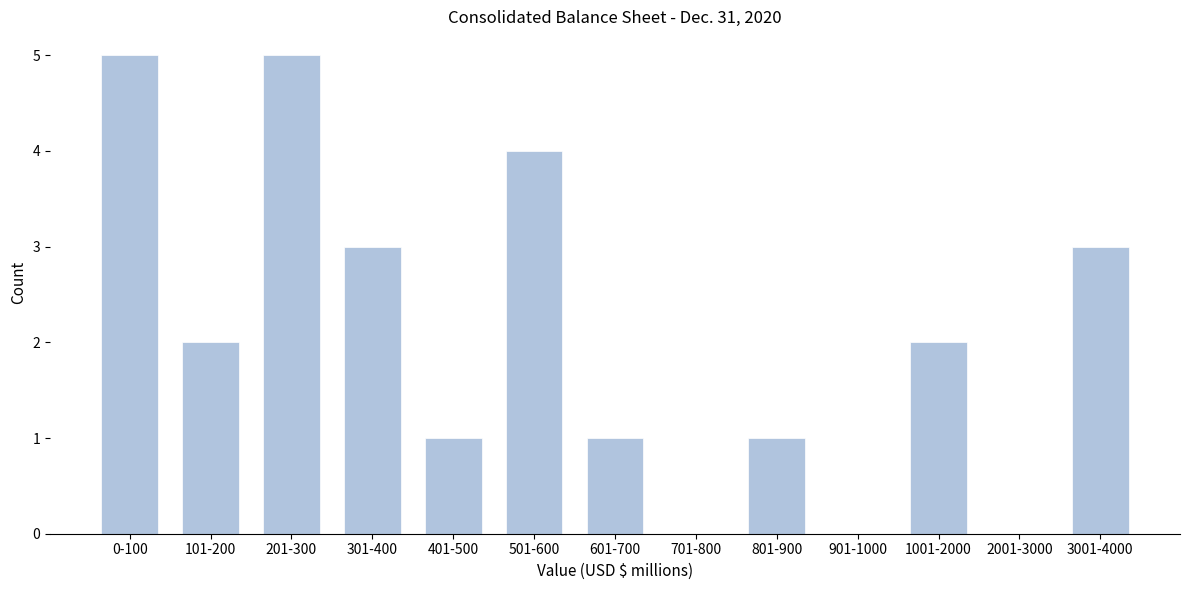

Reading left to right, extract all data points from this chart.

0-100=5	101-200=2	201-300=5	301-400=3	401-500=1	501-600=4	601-700=1	701-800=0	801-900=1	901-1000=0	1001-2000=2	2001-3000=0	3001-4000=3